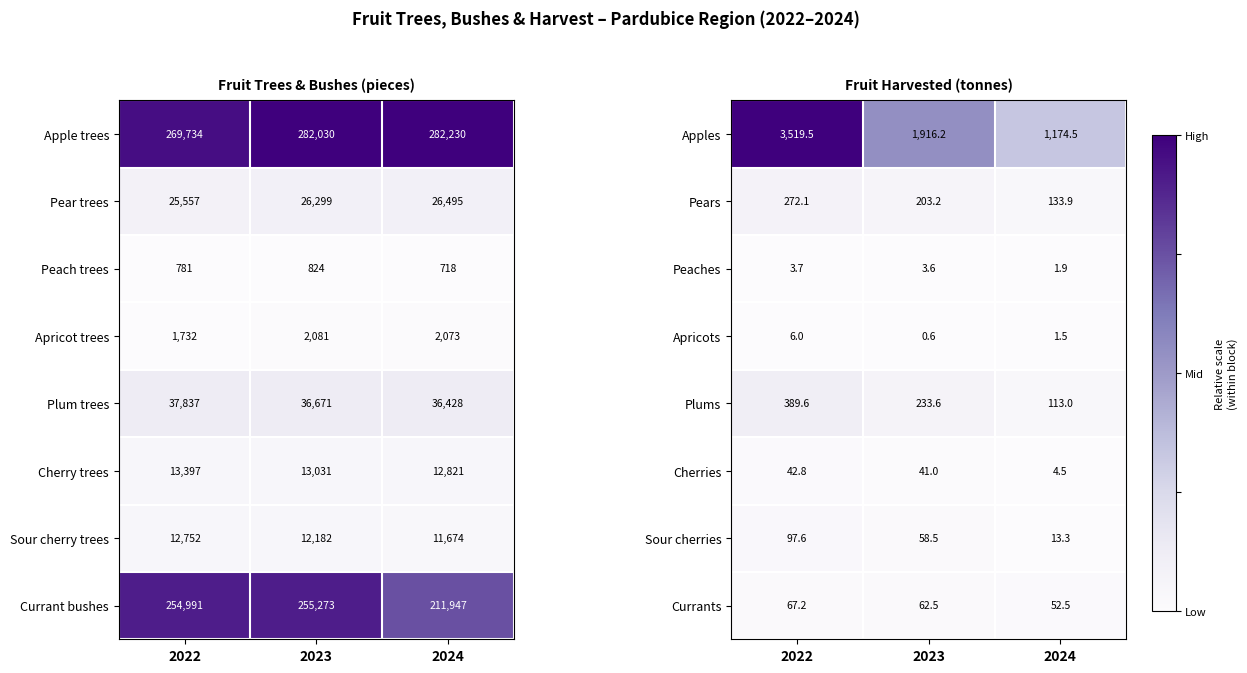

The Apricots series shows 2.5 at 2022. True or false?

False